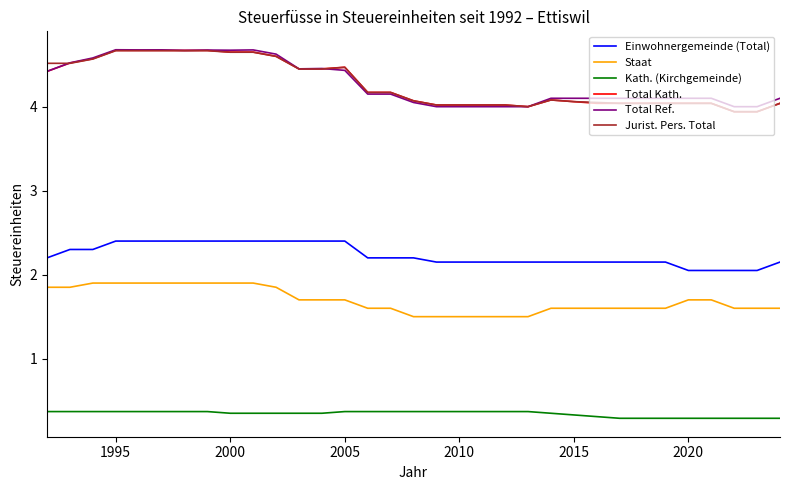

What is the lowest value of the Jurist. Pers. Total series?

3.9